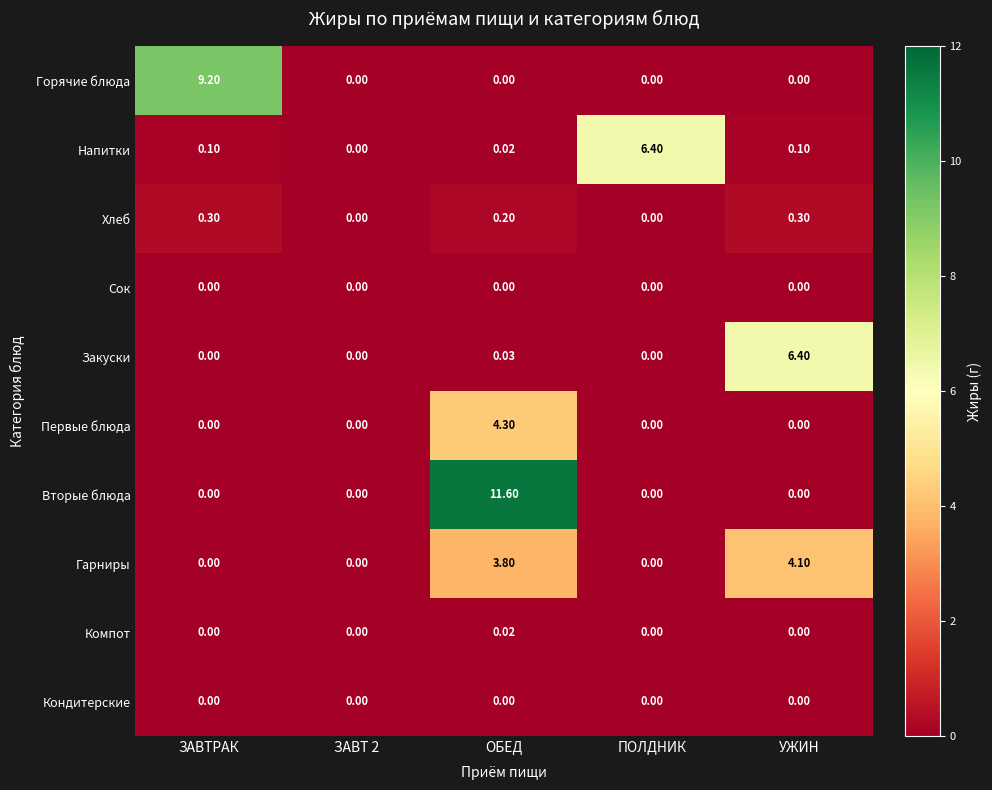

Which series has the widest spread of values?

Вторые блюда